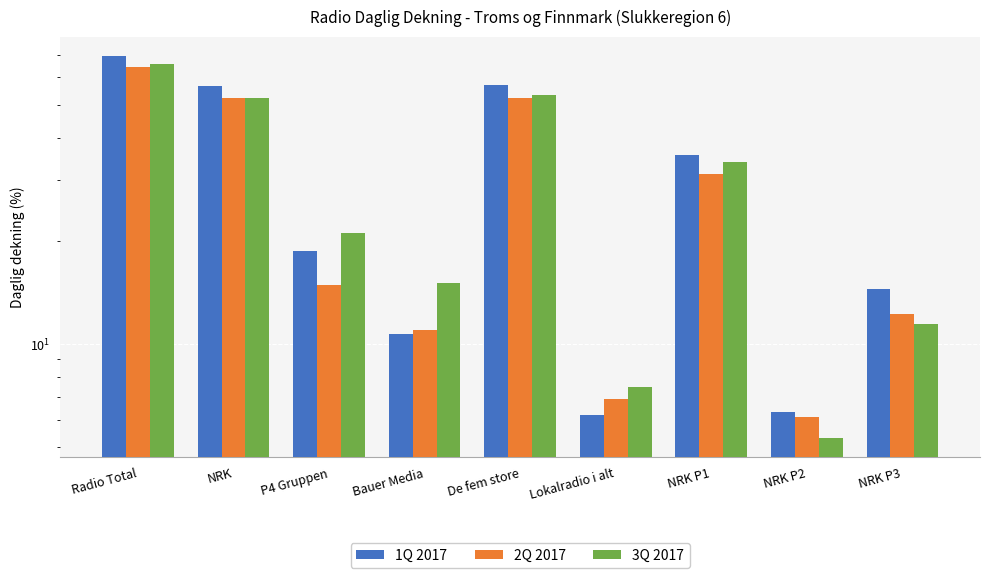

What is the smallest value displayed?

5.3